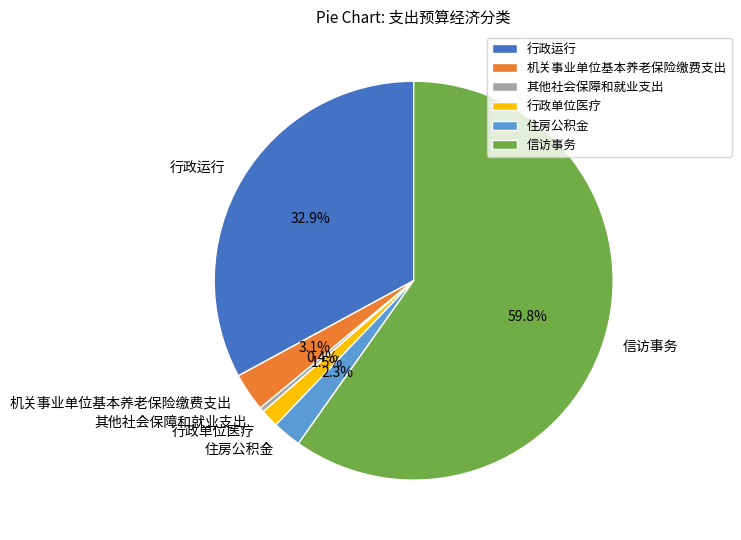

To the nearest percent, what is the combined percentage of 信访事务 and 行政运行?

93%